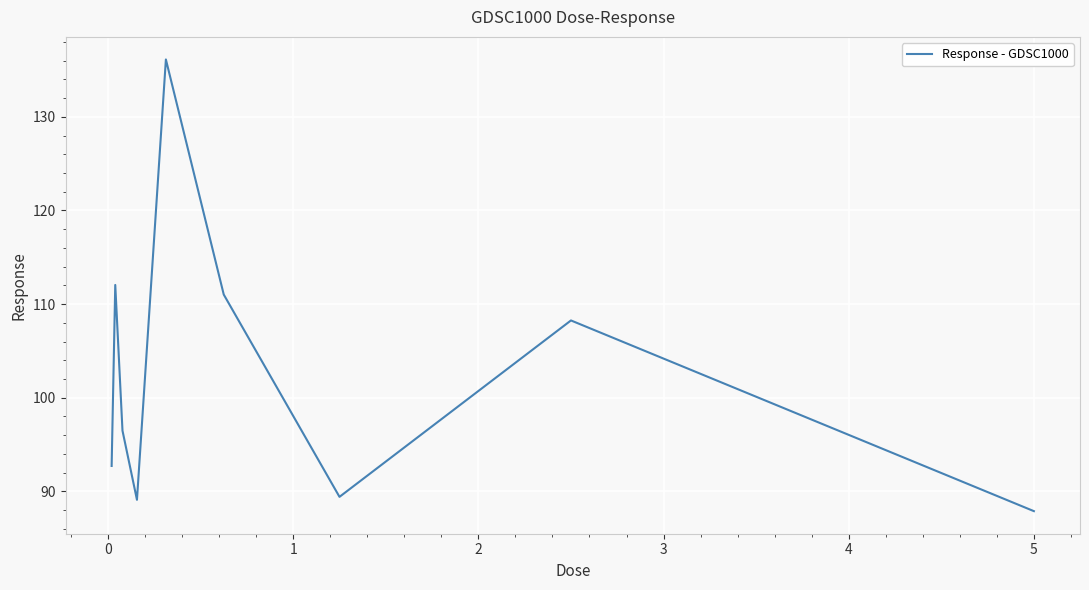

What is the smallest value displayed?

87.9